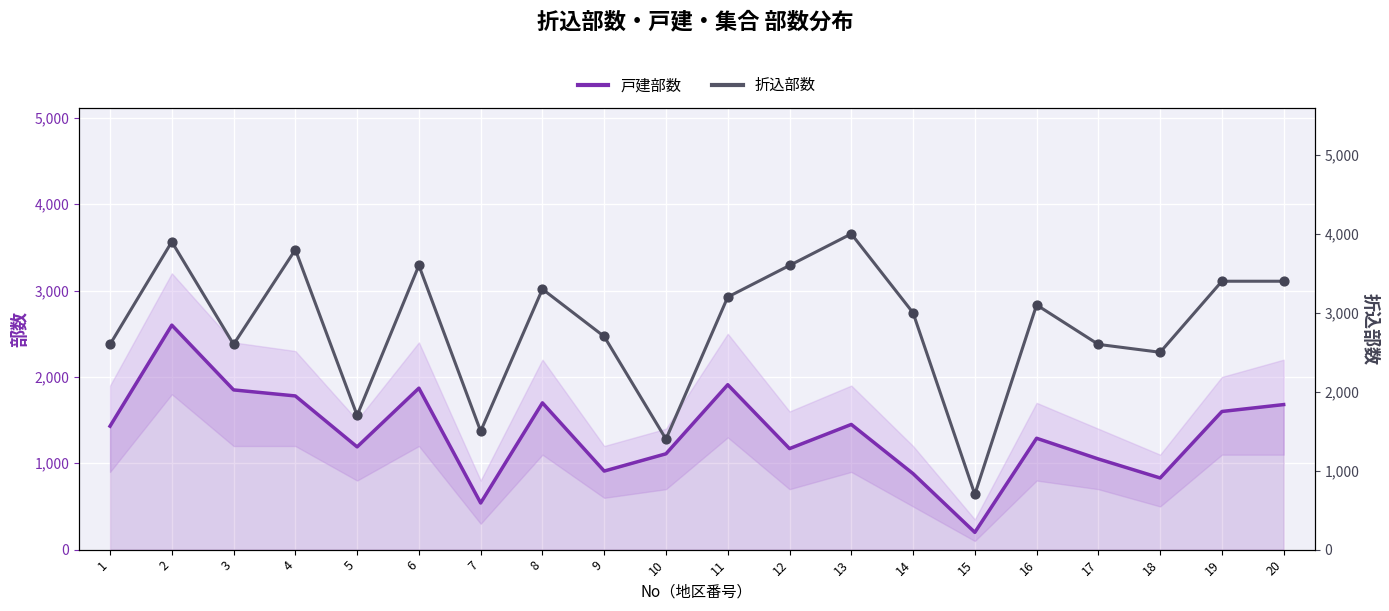

What is the total value across all series at 10?

2510